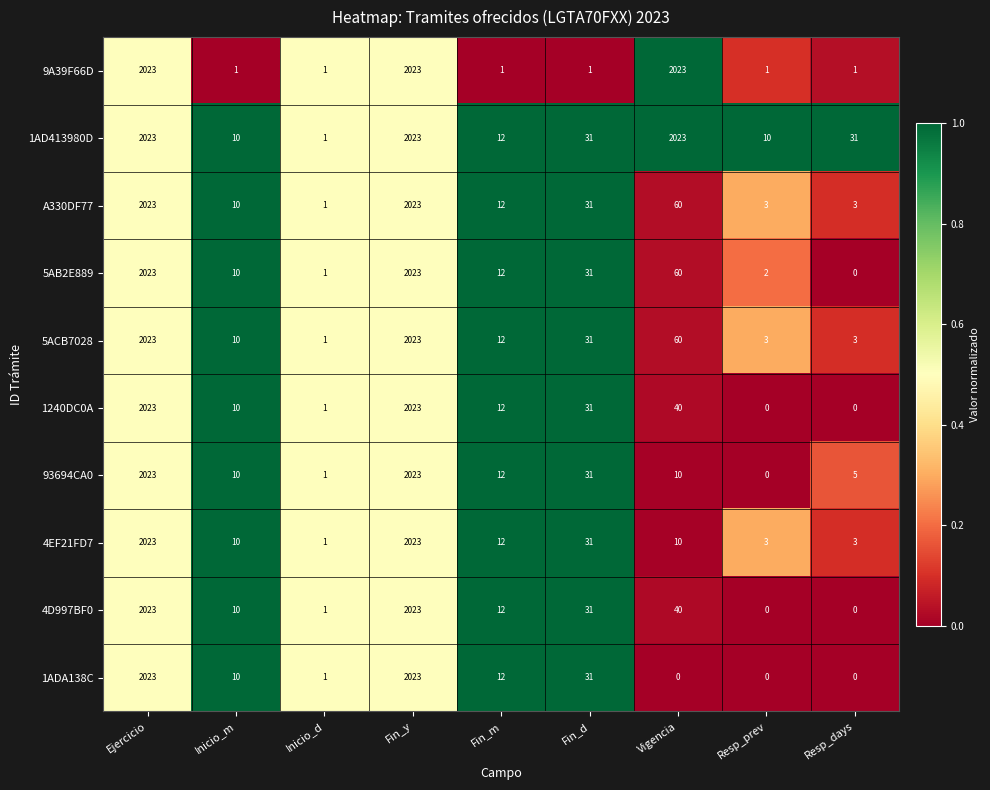

How many values in 1240DC0A are above zero?

7